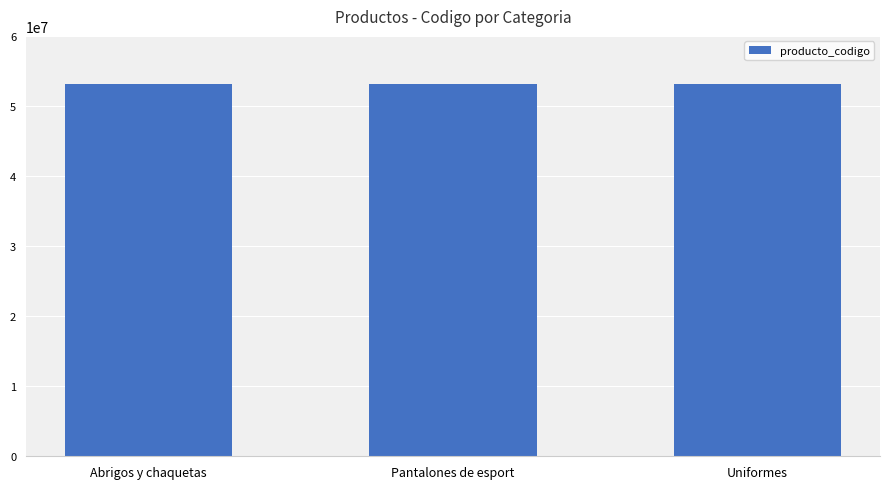

What is the label of the 2nd bar from the right?

Pantalones de esport